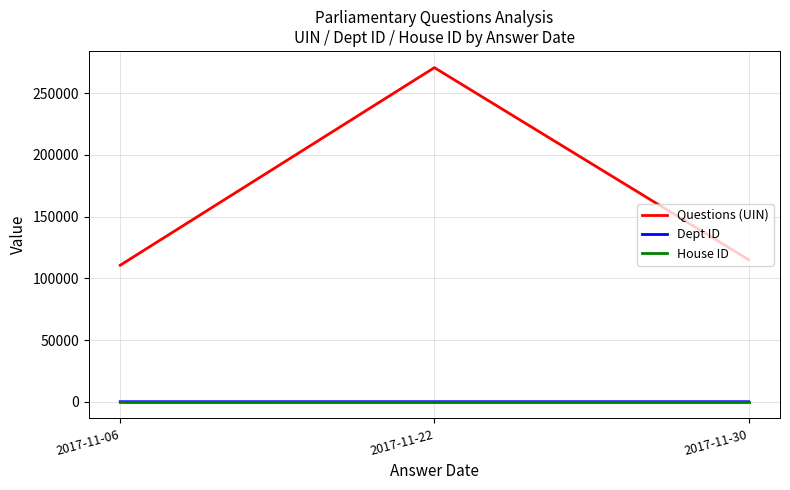

What is the minimum value for House ID?

1.0